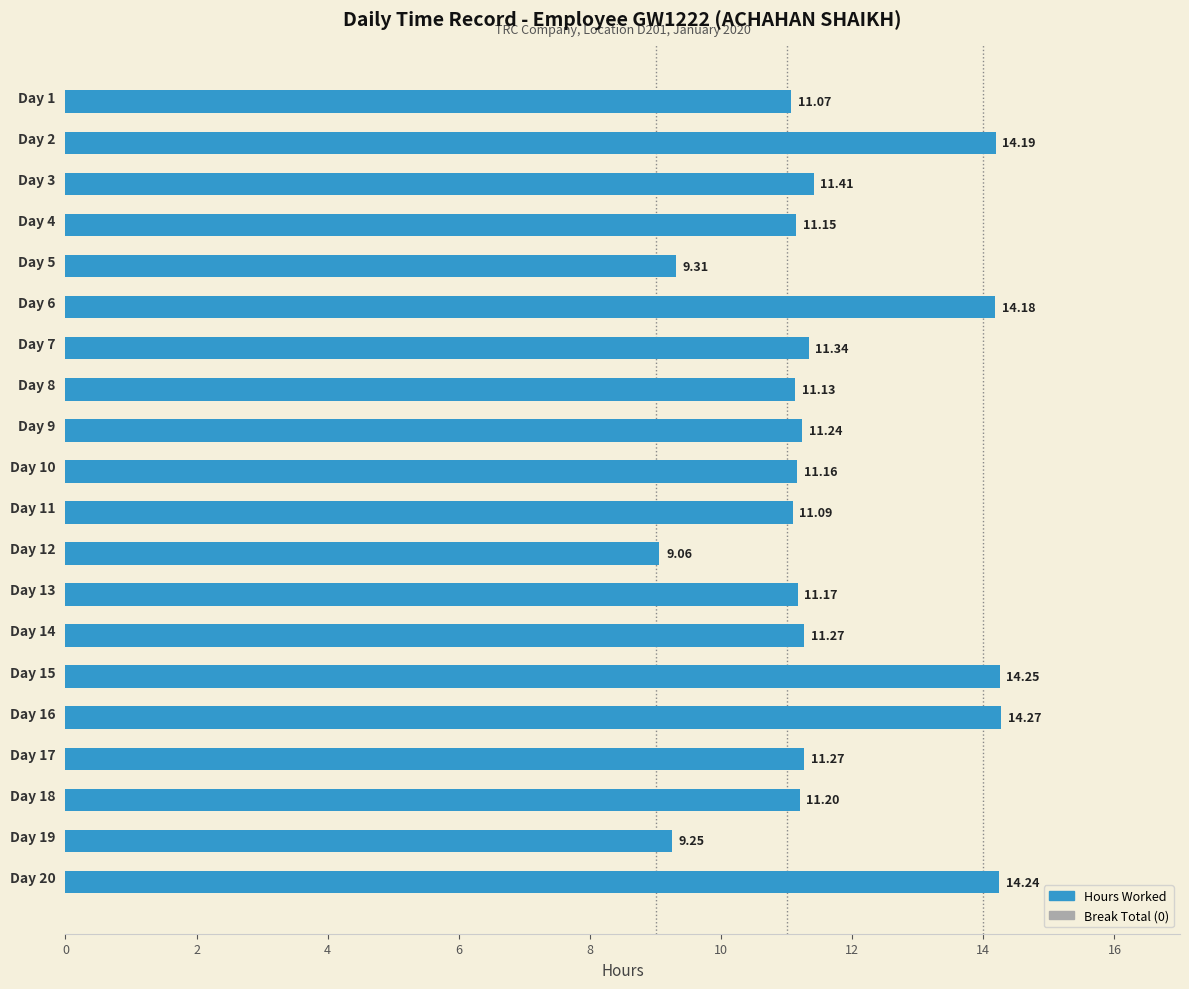

Are the bars grouped side by side (vs. stacked)?

No